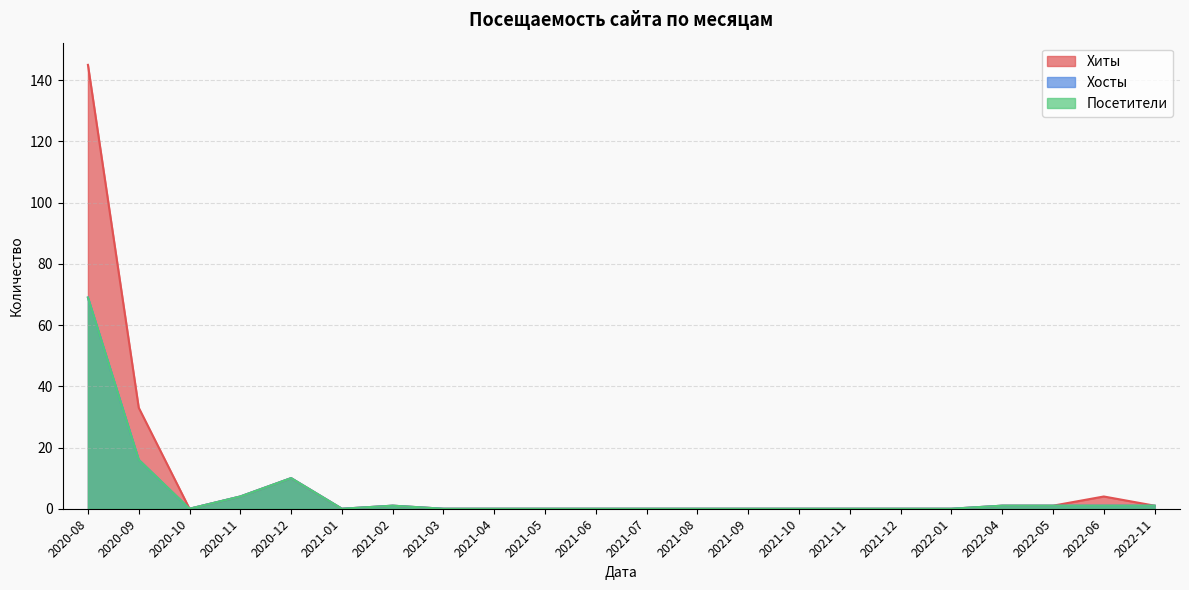

Between 2022-01 and 2020-11, which is larger?

2020-11